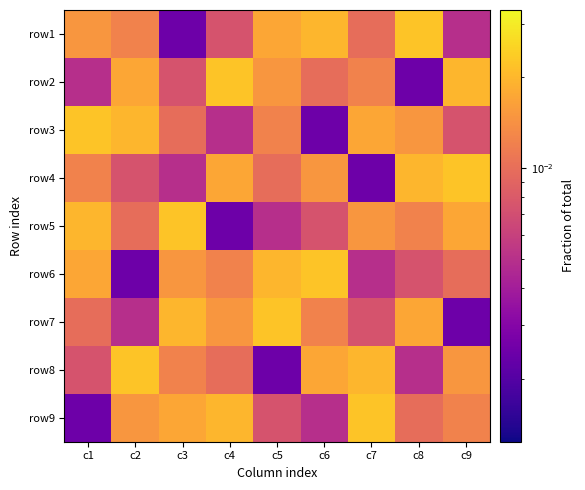

Reading left to right, extract all data points from this chart.

row1: c1=0.0	c2=0.0	c3=0.0	c4=0.0	c5=0.0	c6=0.0	c7=0.0	c8=0.0	c9=0.0
row2: c1=0.0	c2=0.0	c3=0.0	c4=0.0	c5=0.0	c6=0.0	c7=0.0	c8=0.0	c9=0.0
row3: c1=0.0	c2=0.0	c3=0.0	c4=0.0	c5=0.0	c6=0.0	c7=0.0	c8=0.0	c9=0.0
row4: c1=0.0	c2=0.0	c3=0.0	c4=0.0	c5=0.0	c6=0.0	c7=0.0	c8=0.0	c9=0.0
row5: c1=0.0	c2=0.0	c3=0.0	c4=0.0	c5=0.0	c6=0.0	c7=0.0	c8=0.0	c9=0.0
row6: c1=0.0	c2=0.0	c3=0.0	c4=0.0	c5=0.0	c6=0.0	c7=0.0	c8=0.0	c9=0.0
row7: c1=0.0	c2=0.0	c3=0.0	c4=0.0	c5=0.0	c6=0.0	c7=0.0	c8=0.0	c9=0.0
row8: c1=0.0	c2=0.0	c3=0.0	c4=0.0	c5=0.0	c6=0.0	c7=0.0	c8=0.0	c9=0.0
row9: c1=0.0	c2=0.0	c3=0.0	c4=0.0	c5=0.0	c6=0.0	c7=0.0	c8=0.0	c9=0.0